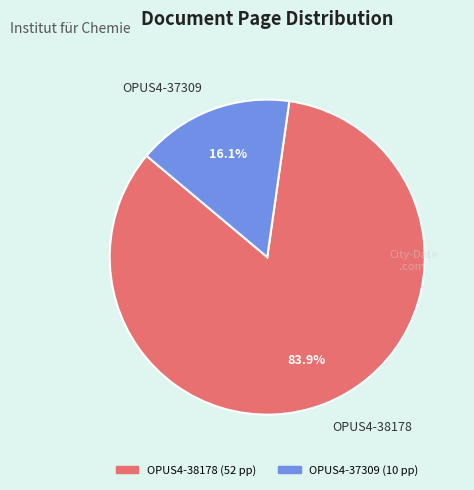

True or false: OPUS4-38178 accounts for 84% of the total.

True